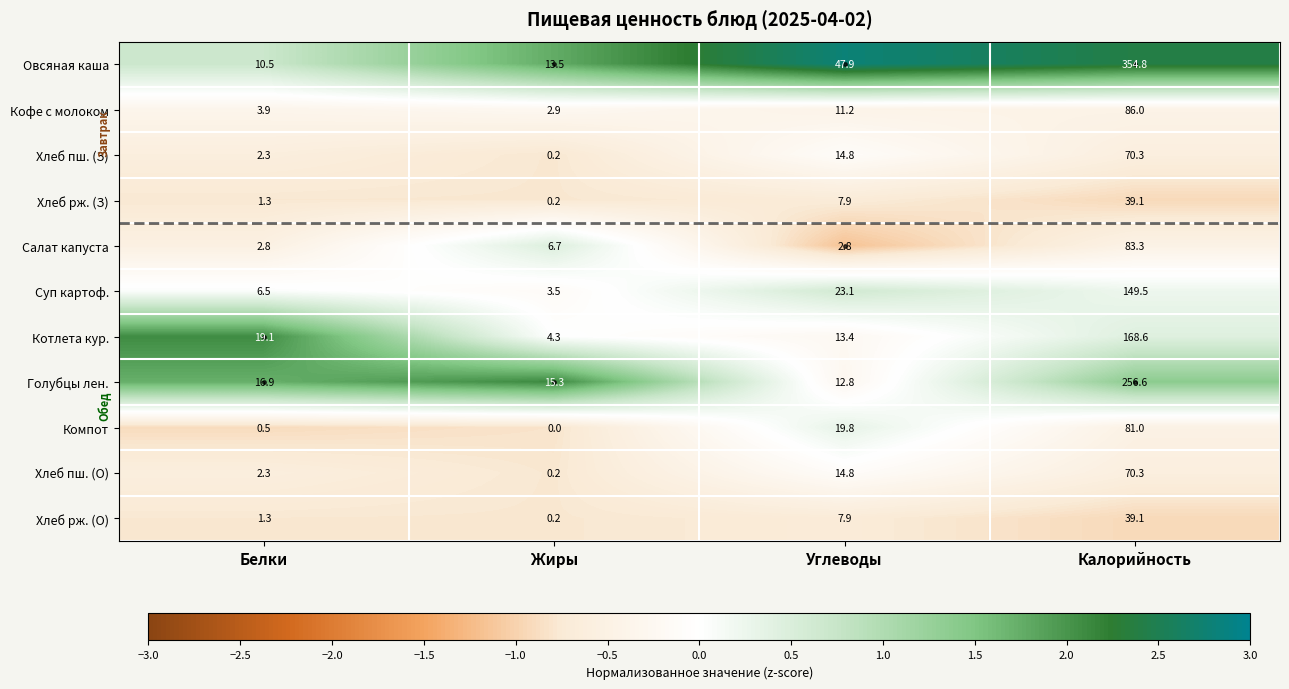

The Хлеб пш. (О) series shows 14.8 at Углеводы. True or false?

True